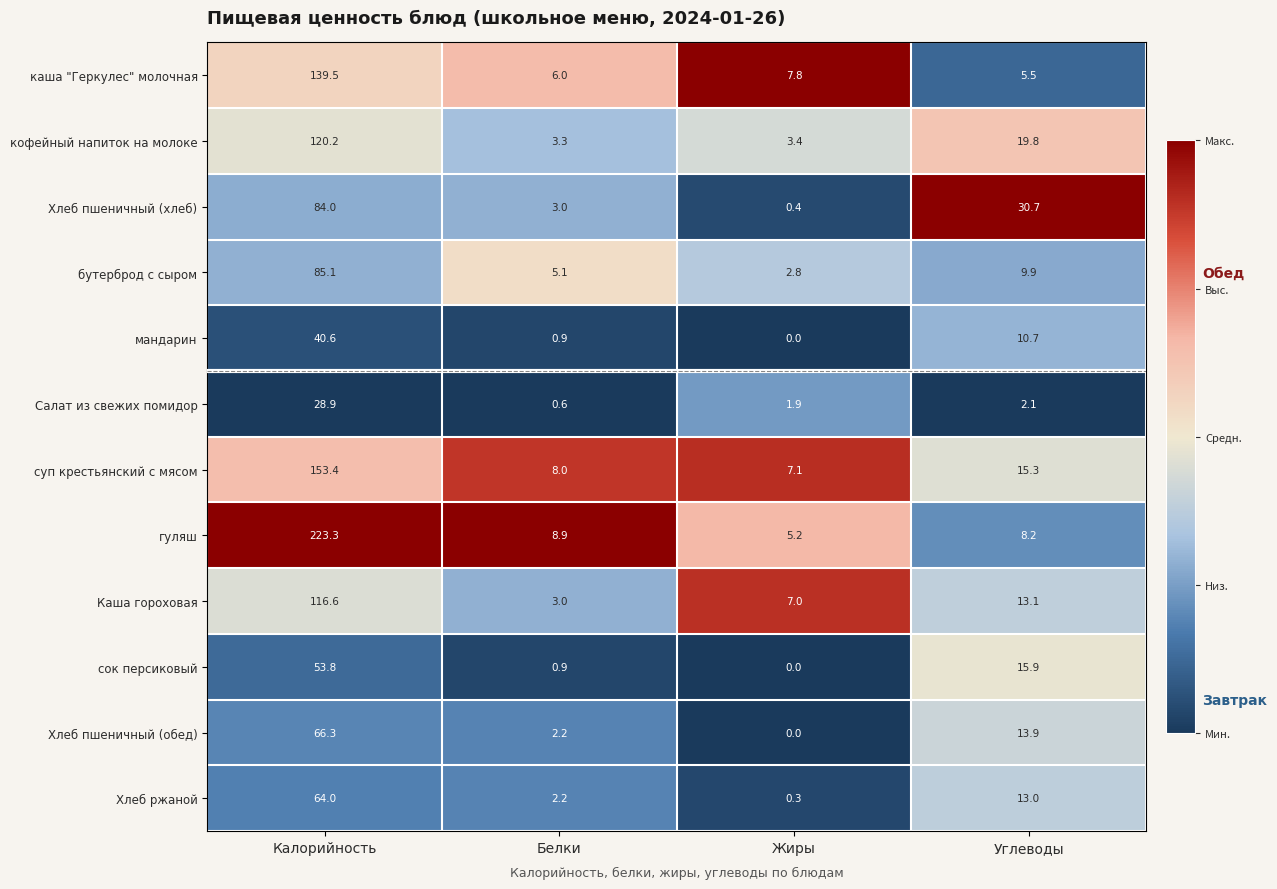

Where does the каша "Геркулес" молочная series first go above 7?

Калорийность